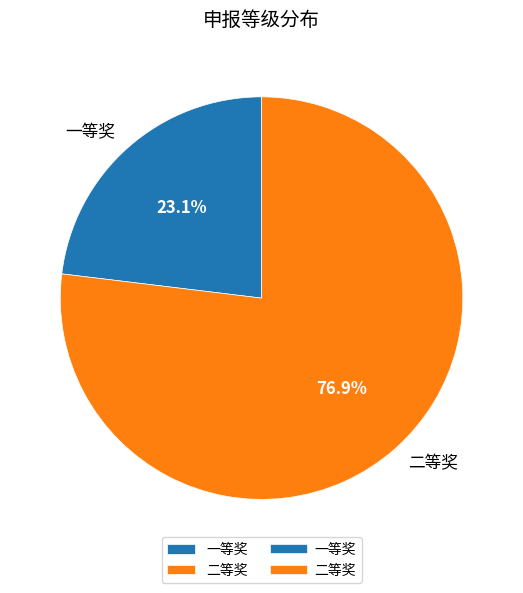

To the nearest percent, what portion does 一等奖 represent?

23%